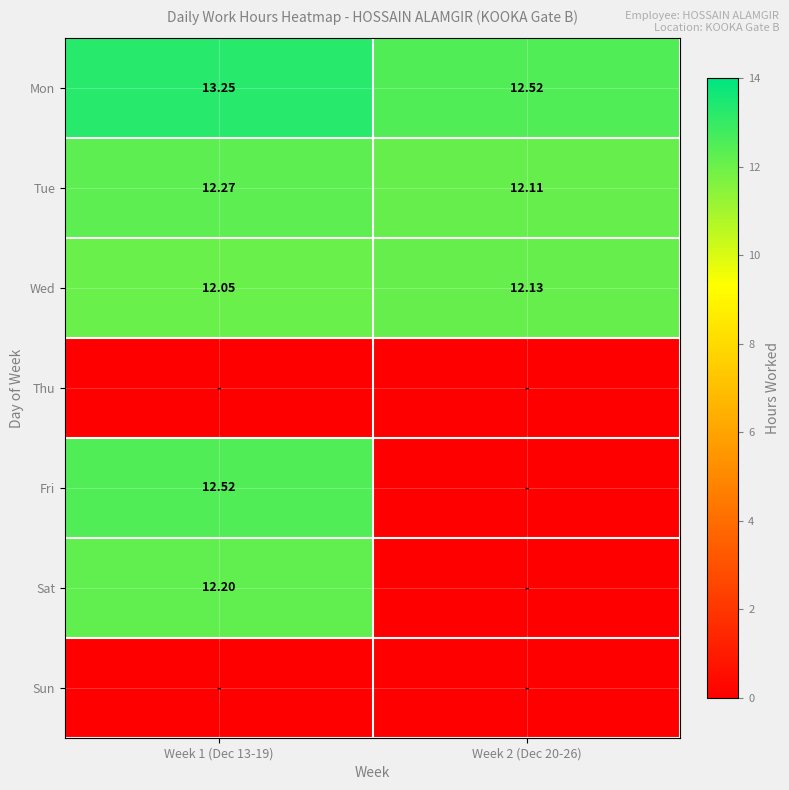

Is it true that Tue equals 12.1 at Week 2 (Dec 20-26)?

True